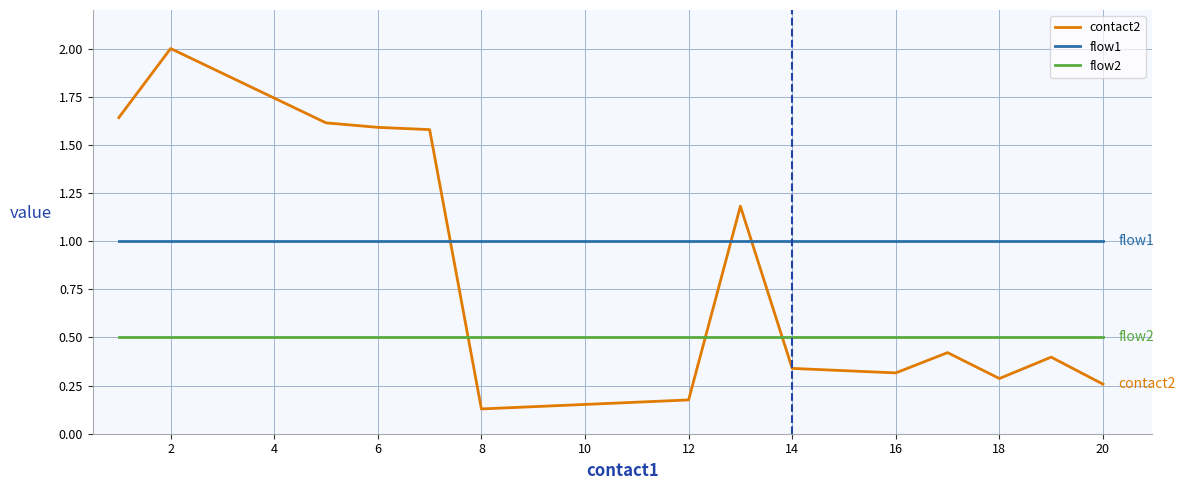

Which series has the largest range (max minus min)?

contact2